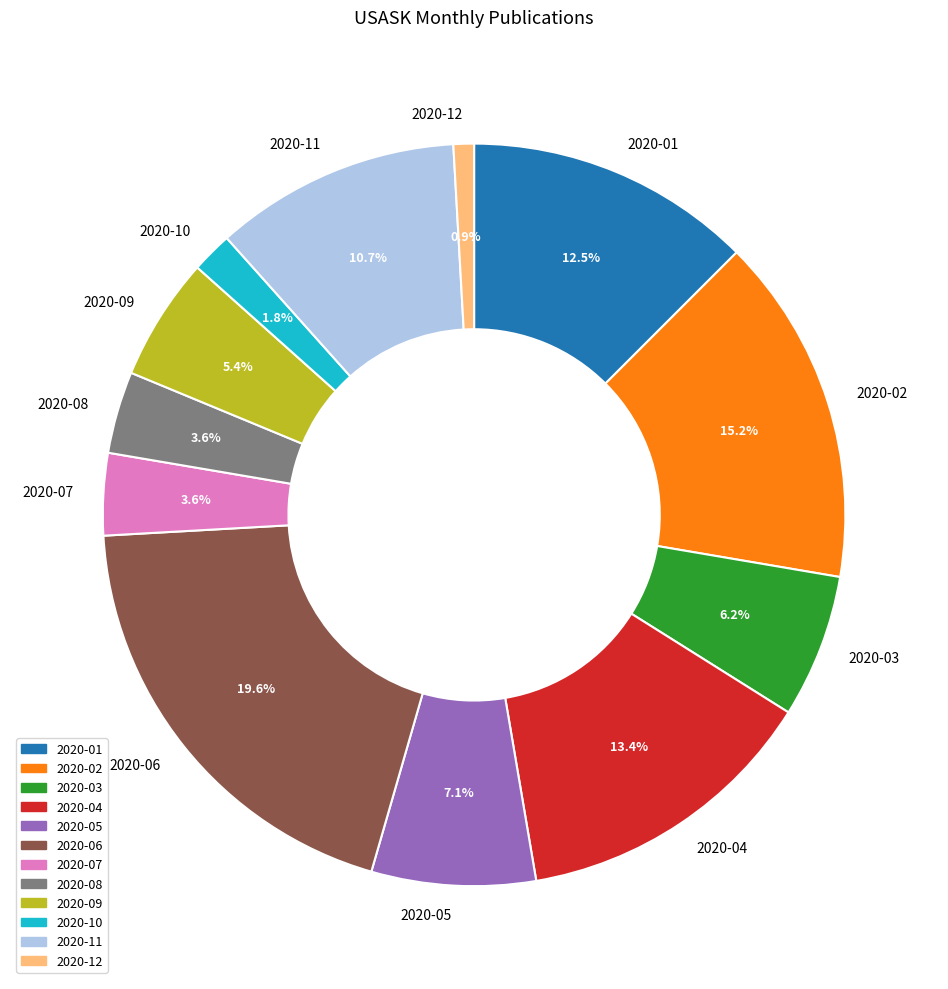

What is the smallest slice in the pie chart?

2020-12